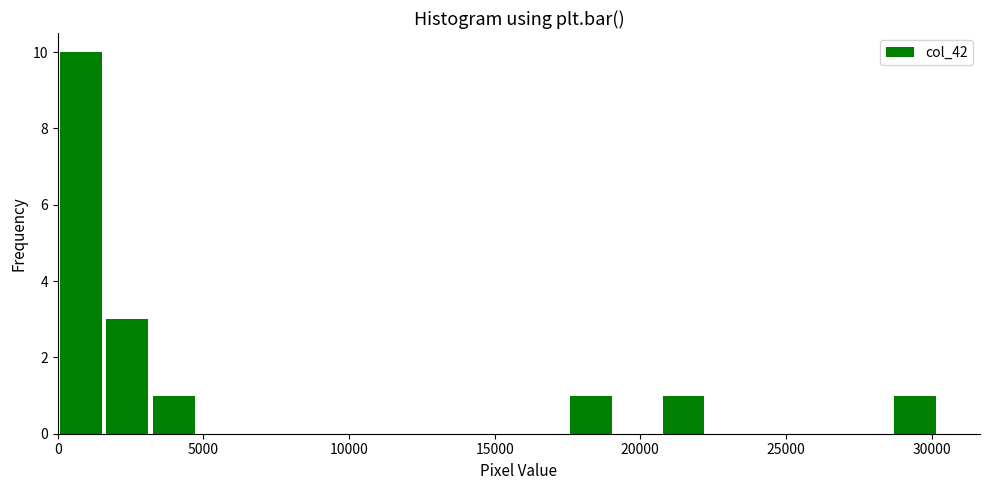

Around what value on the x-axis is the tallest bar? Give the approximate position of its centre, as read against the axis.

1000